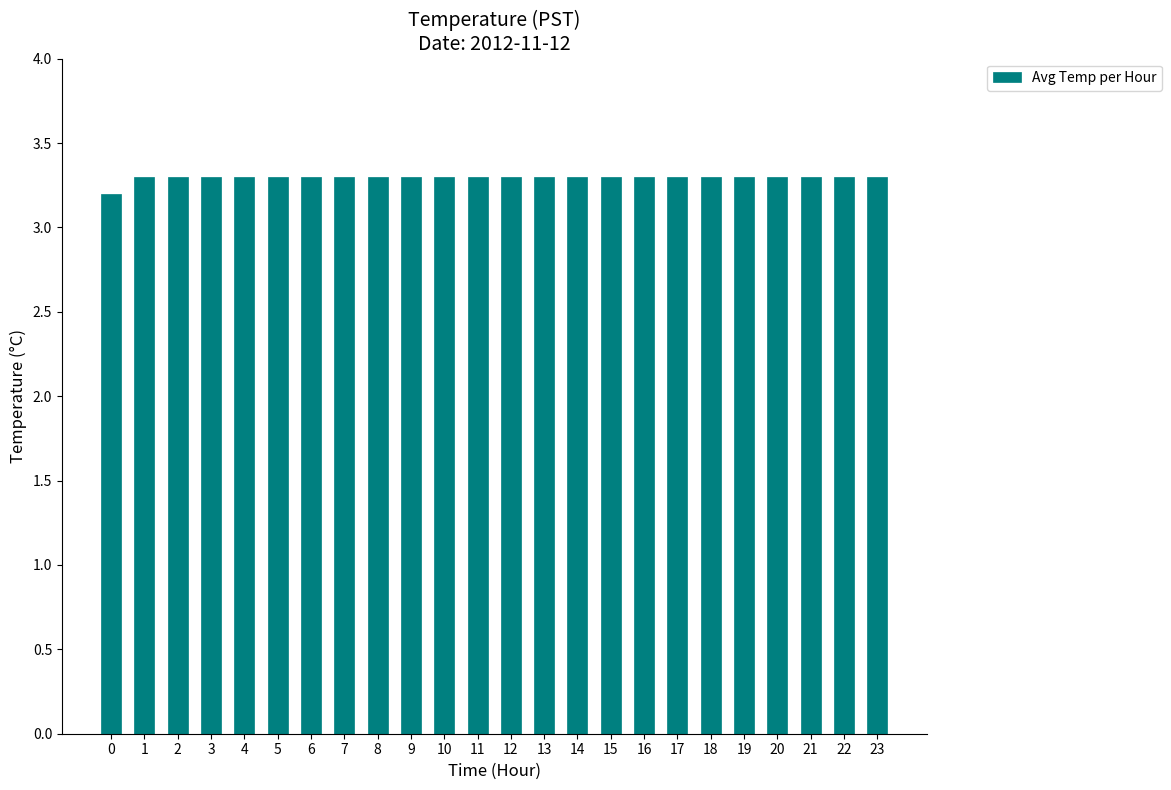

The value at 4 is 3.3. True or false?

True